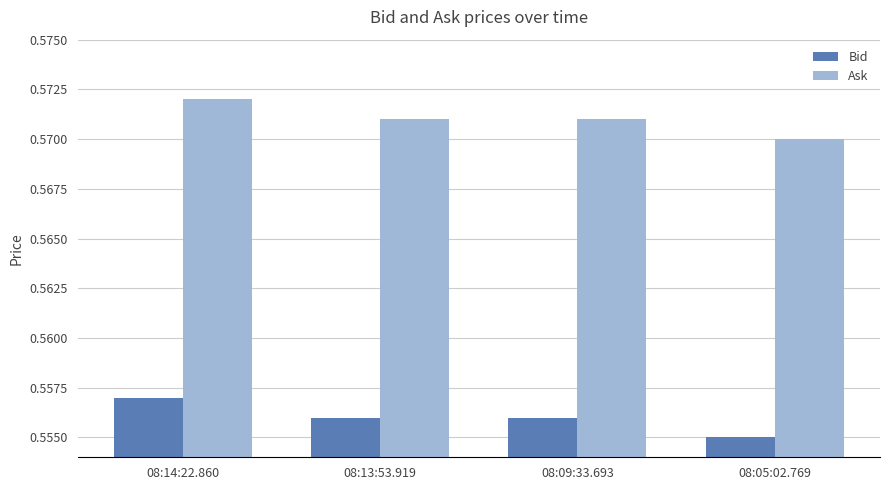

The Bid series shows 0.9 at 08:05:02.769. True or false?

False